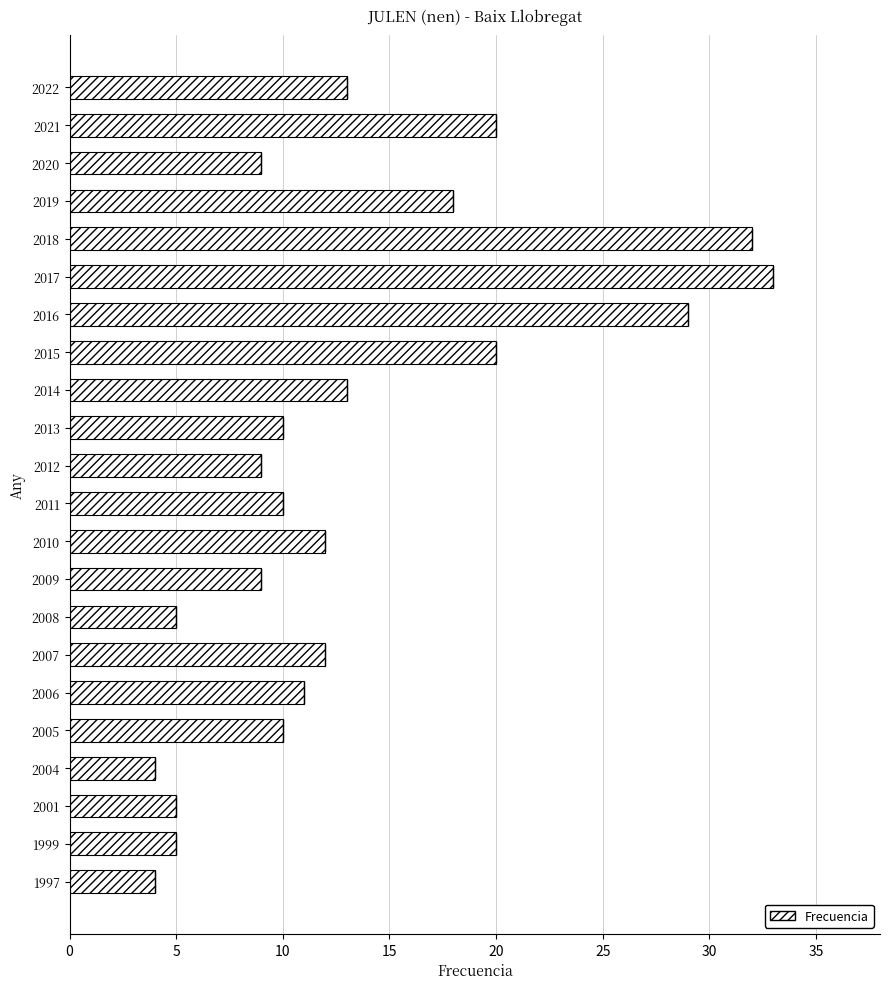

Reading bottom to top, extract all data points from this chart.

1997=4	1999=5	2001=5	2004=4	2005=10	2006=11	2007=12	2008=5	2009=9	2010=12	2011=10	2012=9	2013=10	2014=13	2015=20	2016=29	2017=33	2018=32	2019=18	2020=9	2021=20	2022=13